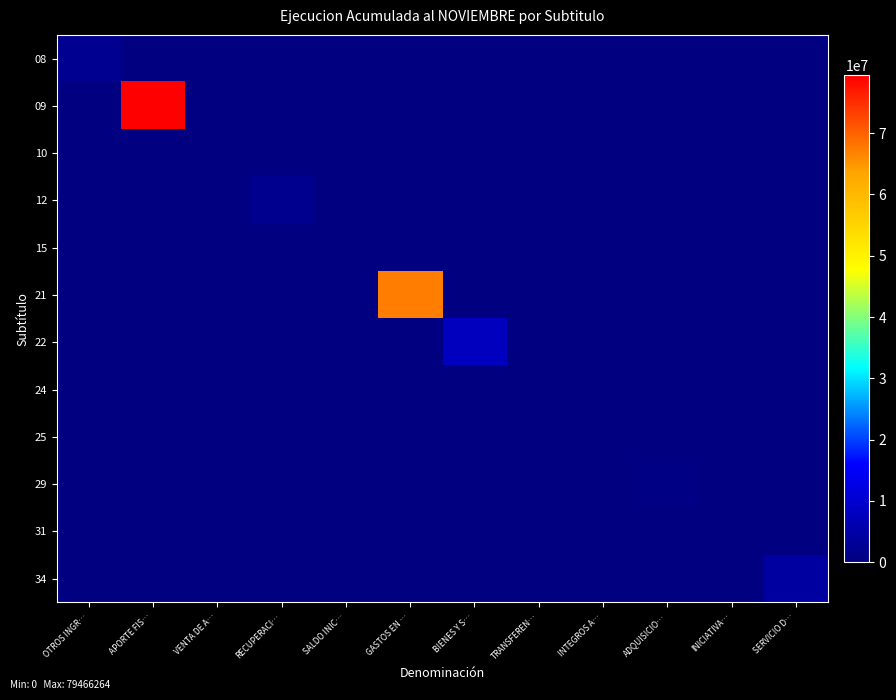

What is the total value across all series at BIENES Y S…?

7885214